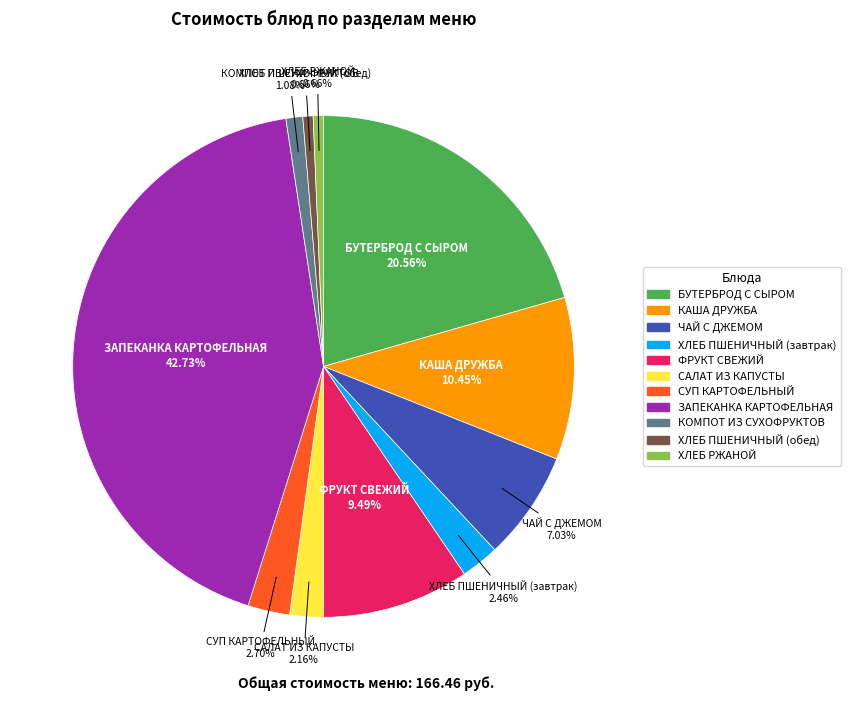

How many slices are in this pie chart?

11